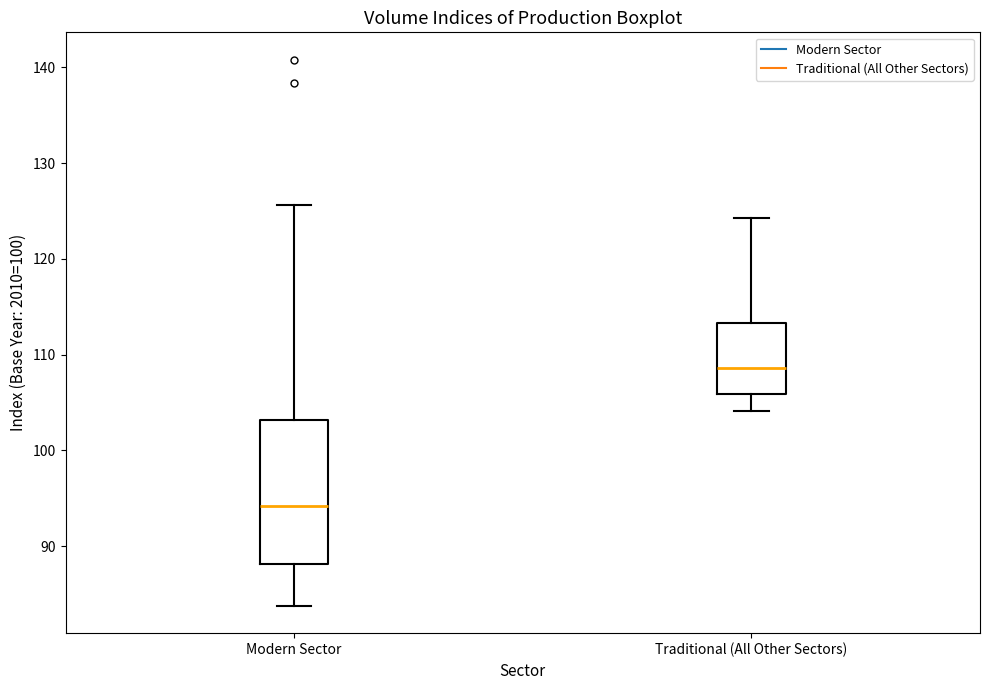

Reading left to right, read every box against the y-axis: the position of its median line, the range the box covers, and the ends of its whiskers. The values are not printed on the chart, so give them approximately, as read against the axis.

Modern Sector: median 94, box 88 to 103, whiskers 84 to 126
Traditional (All Other Sectors): median 109, box 106 to 113, whiskers 104 to 124